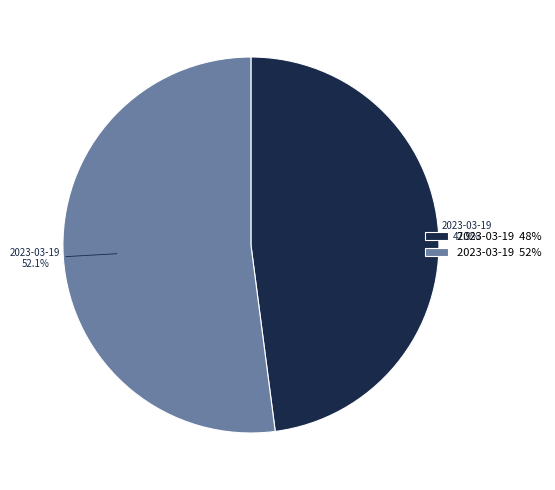

To the nearest percent, what is the difference between the largest and smallest slice percentages?

4%